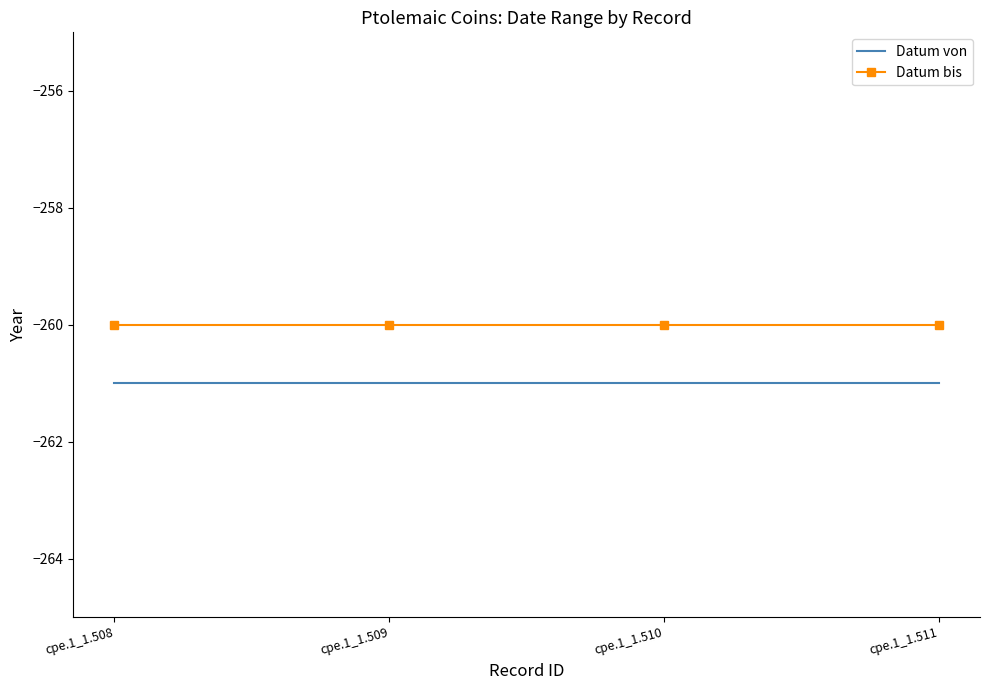

What is the maximum value for Datum bis?

-260